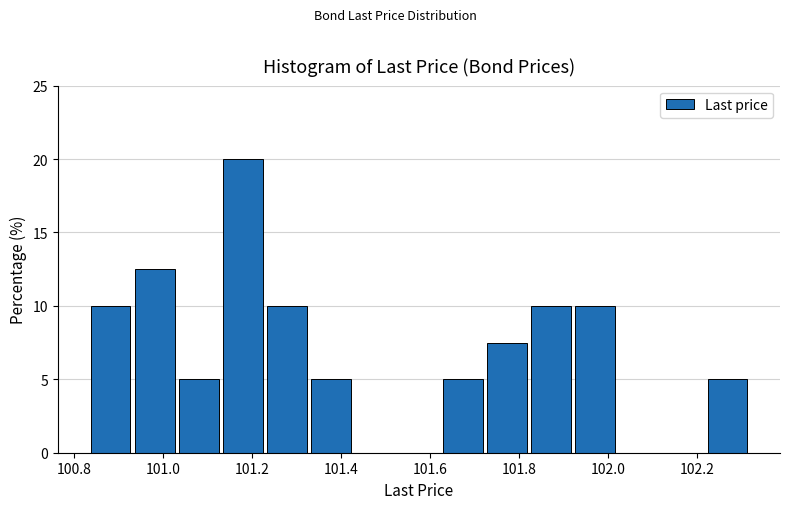

What is the height of the bar covering 101.82 to 101.92 on the x-axis? Neither the bar edges nor the heights are printed on the chart, so give them approximately, as read against the axes.

10.0